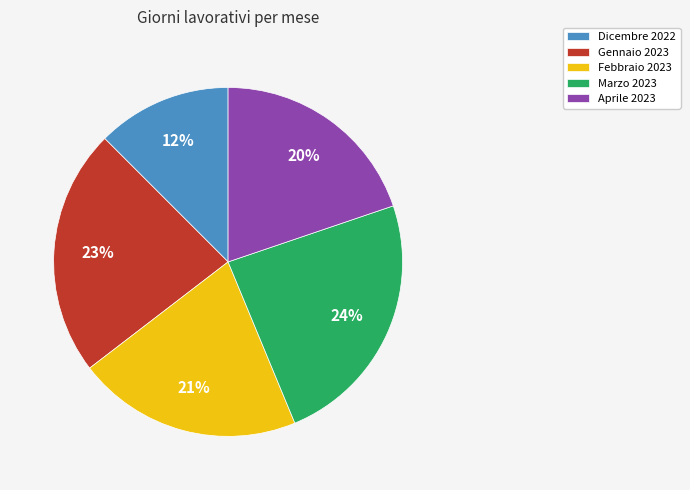

To the nearest percent, what portion does Aprile 2023 represent?

20%